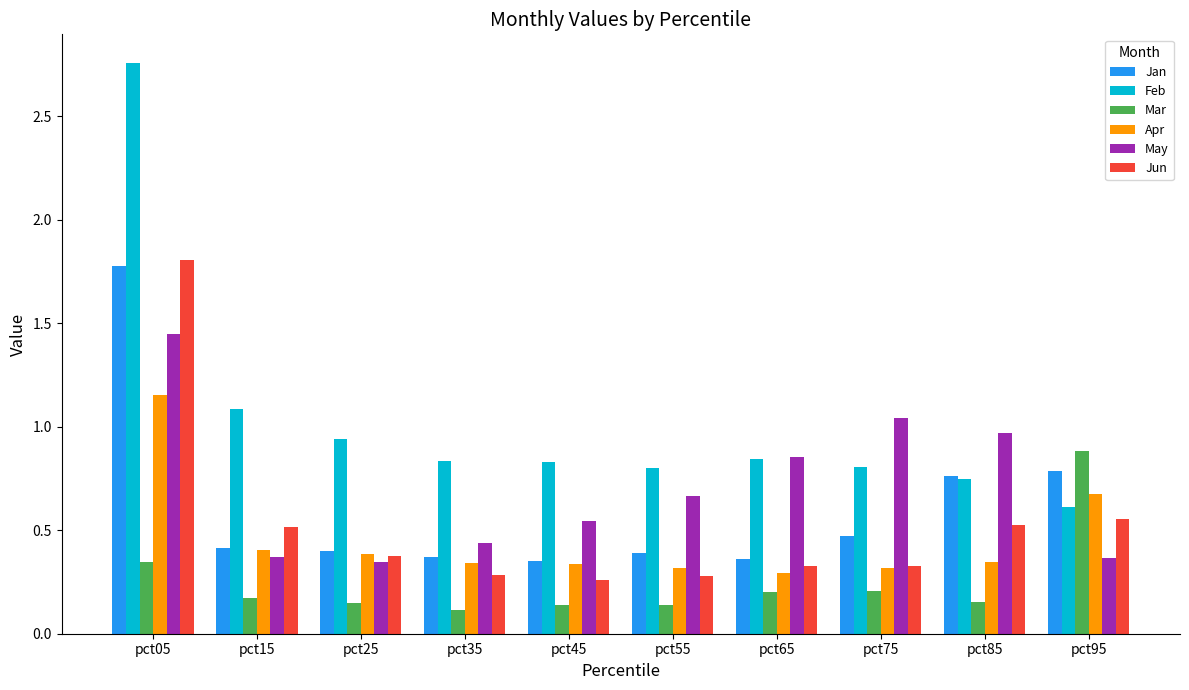

Is it true that Jun equals 0.1 at pct45?

False